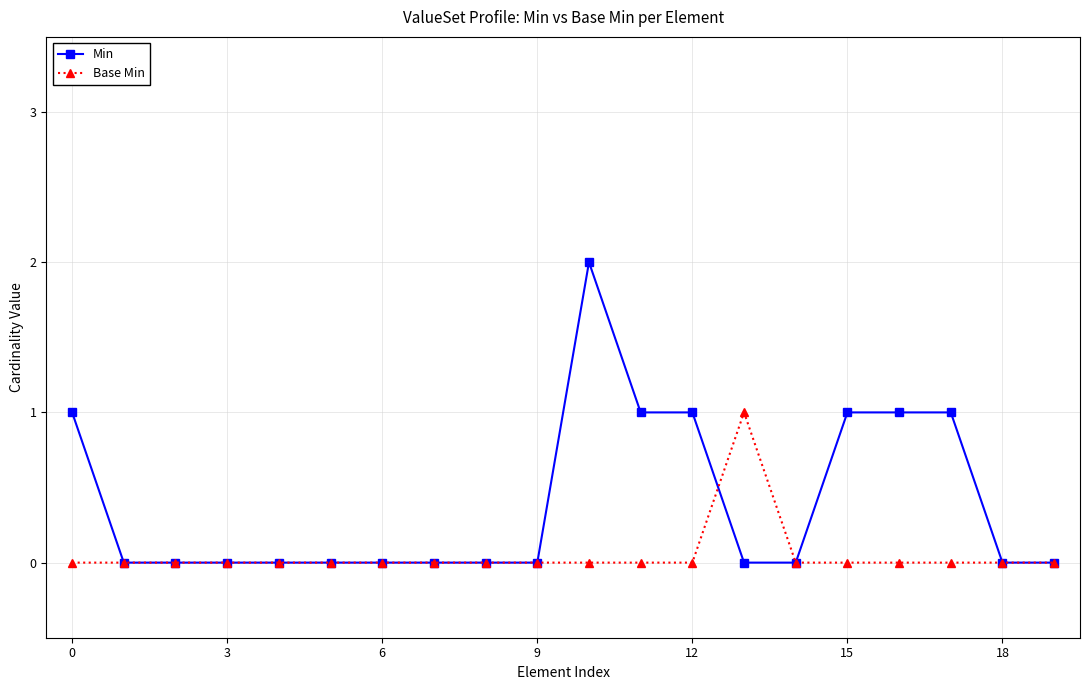

What is the value of the Min point at the 11th from the left?

2